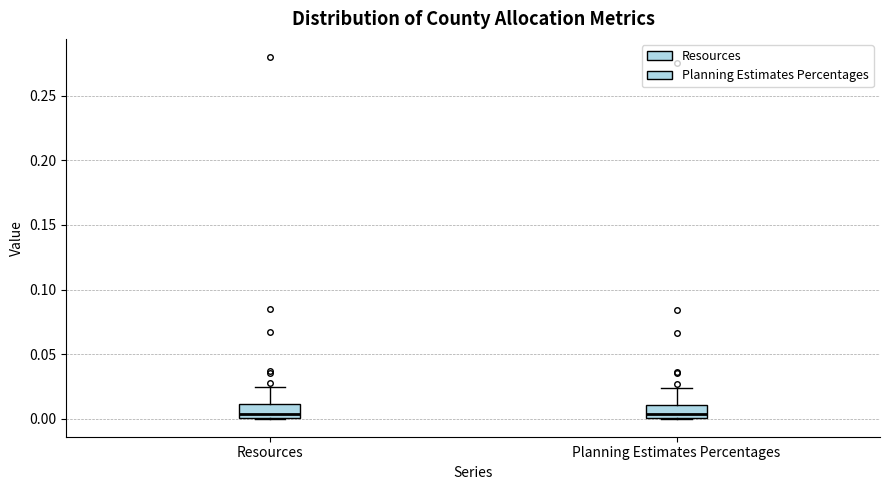

Reading left to right, read every box against the y-axis: the position of its median line, the range the box covers, and the ends of its whiskers. The values are not printed on the chart, so give them approximately, as read against the axis.

Resources: median 0.005, box 0.000 to 0.010, whiskers 0.000 to 0.025
Planning Estimates Percentages: median 0.005, box 0.000 to 0.010, whiskers 0.000 to 0.025